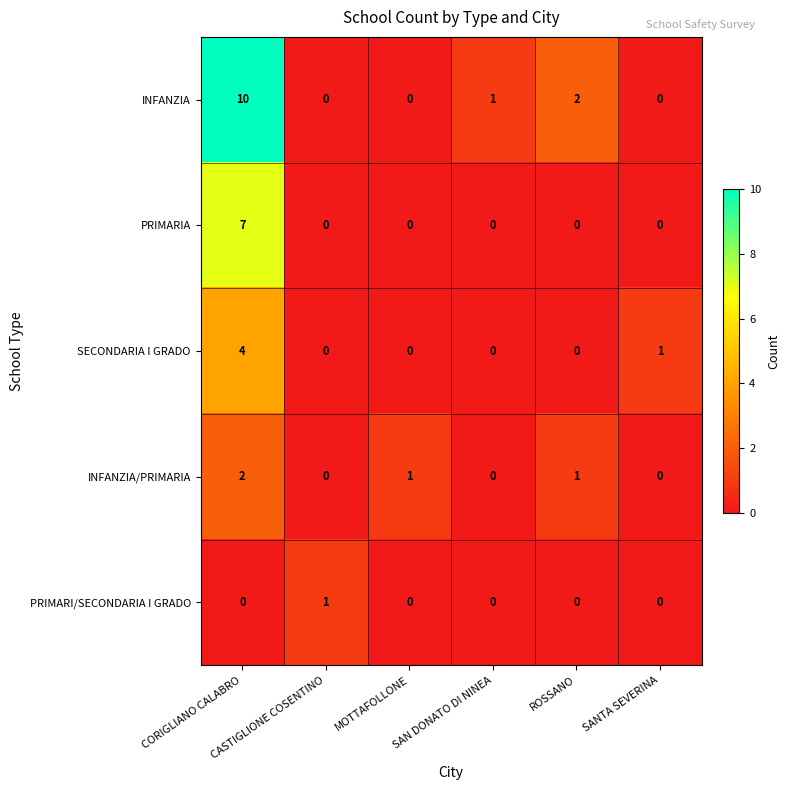

What is the greatest value displayed?

10